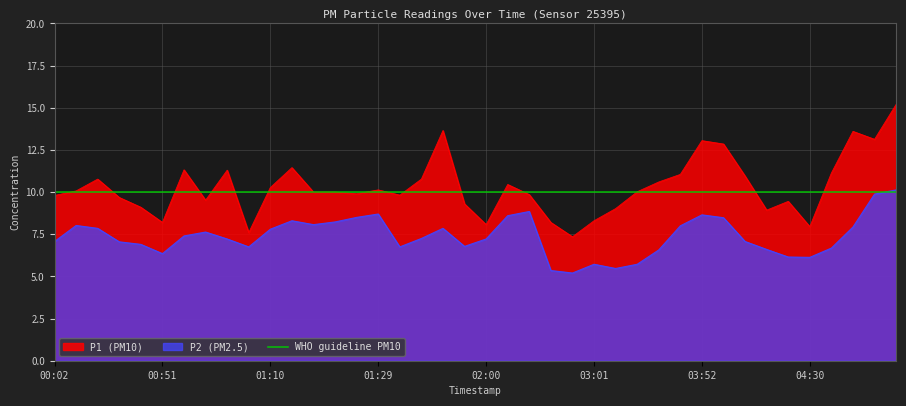

True or false: P1 has a value of 12.8 at 00:57.

False